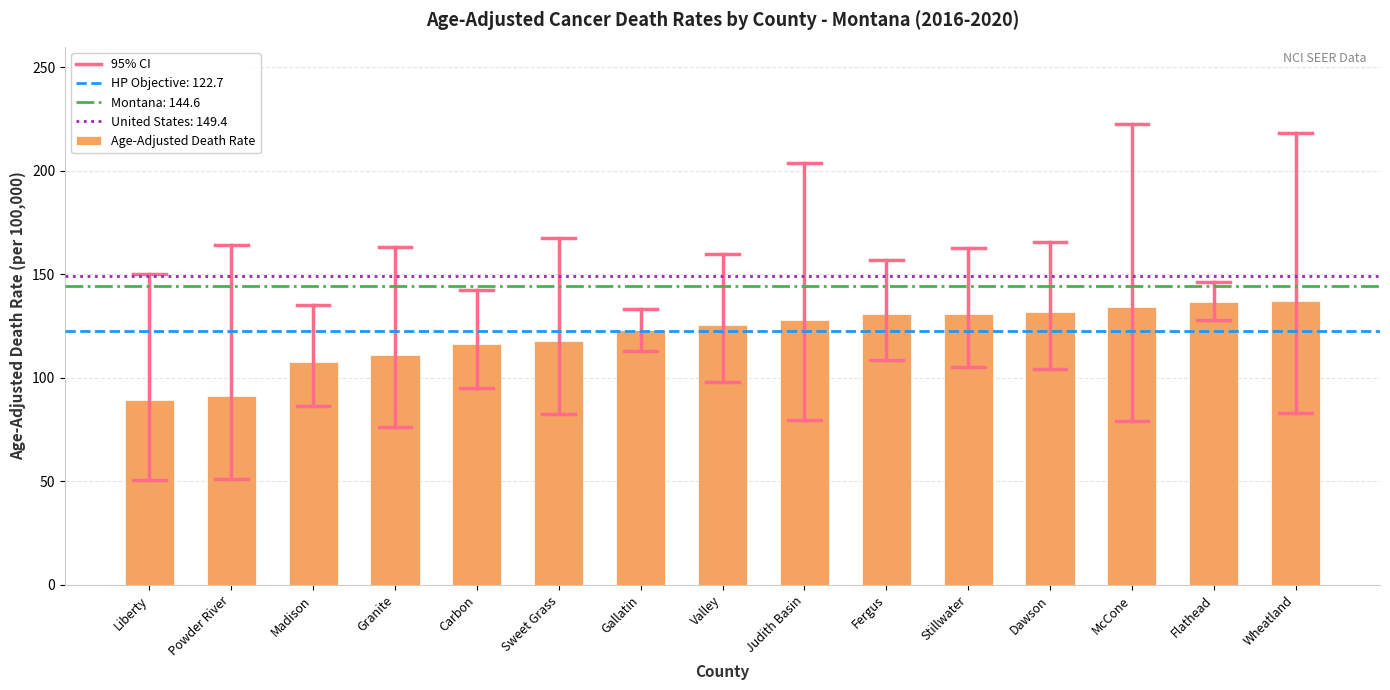

What is the approximate value at Wheatland?

137.3